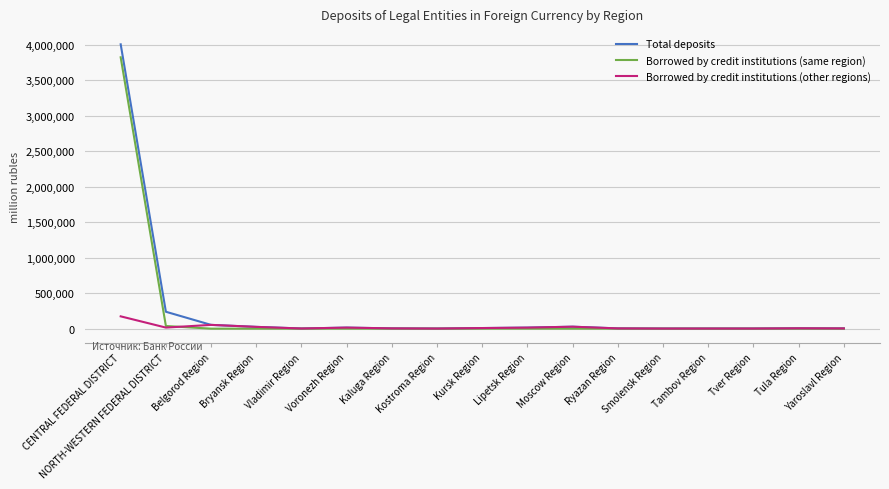

Which series has the widest spread of values?

Total deposits